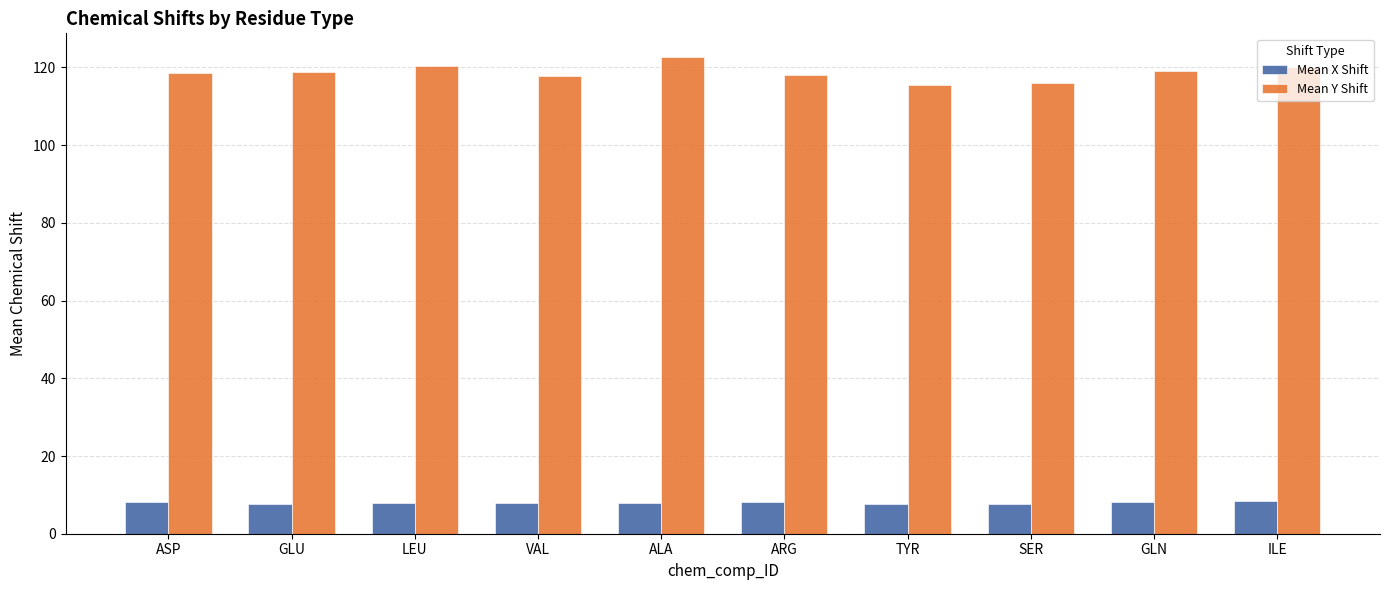

What are all the series names shown in the legend?

Mean X Shift, Mean Y Shift